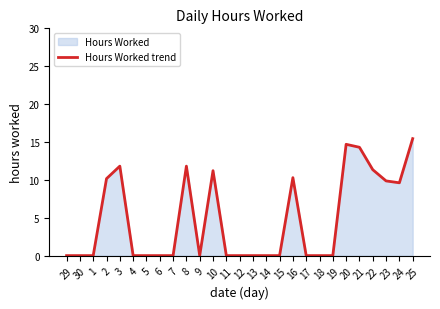

How many series are shown in this chart?

1